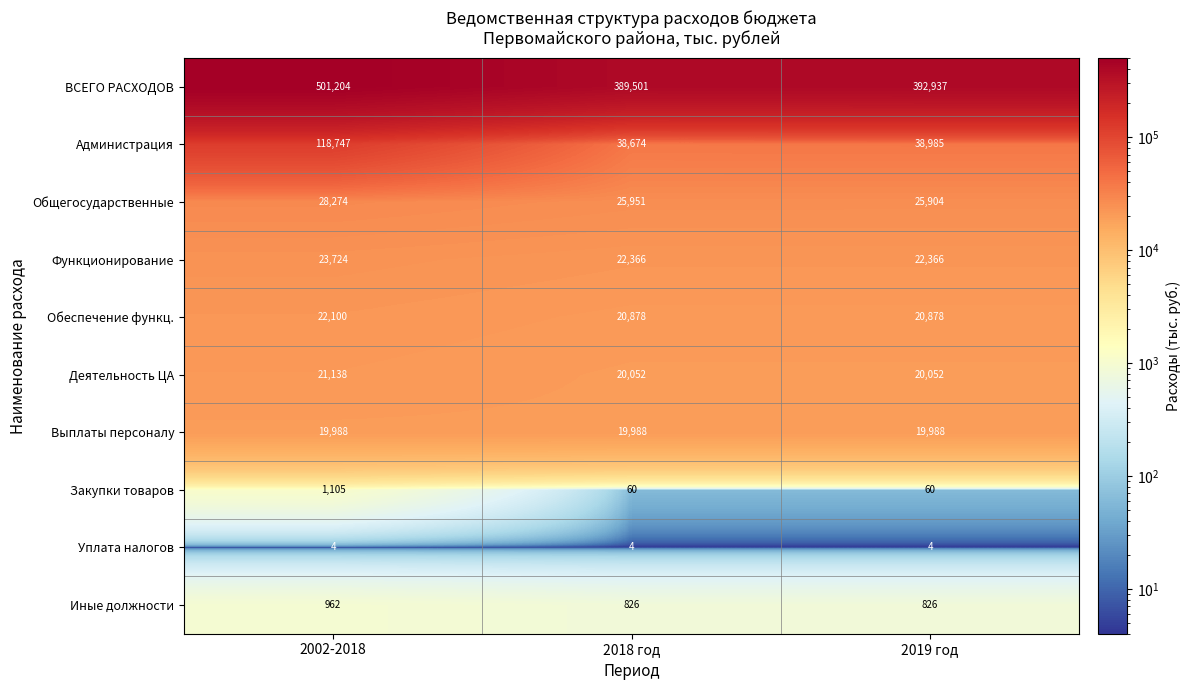

What is the sum of all Уплата налогов values?

12